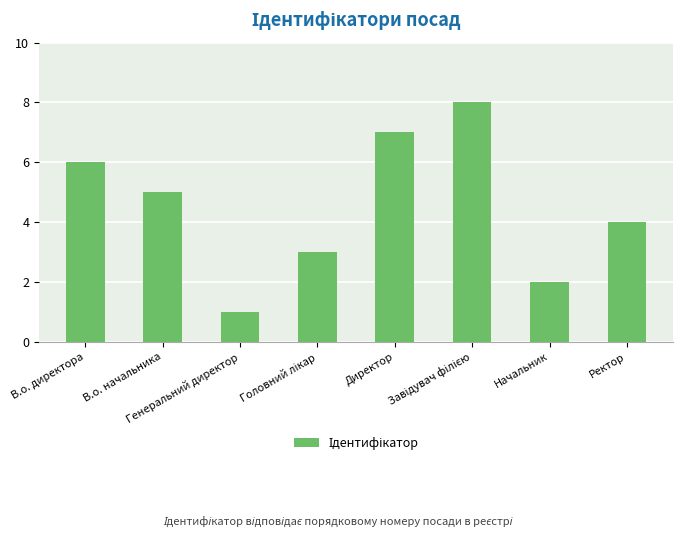

What is the difference between the second highest and second lowest values?

5